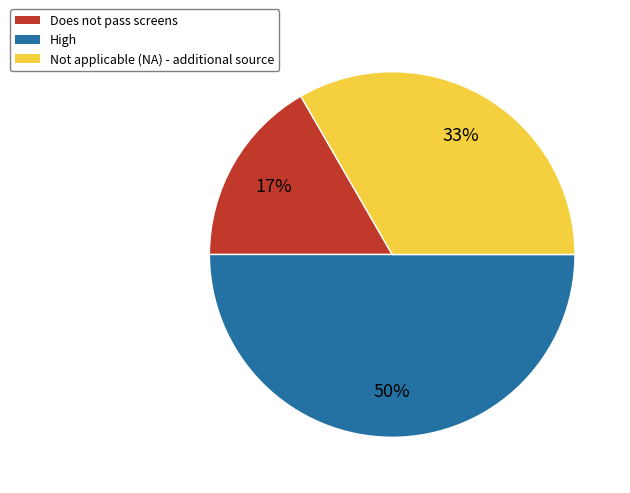

Which has a higher value, High or Not applicable (NA) - additional source?

High